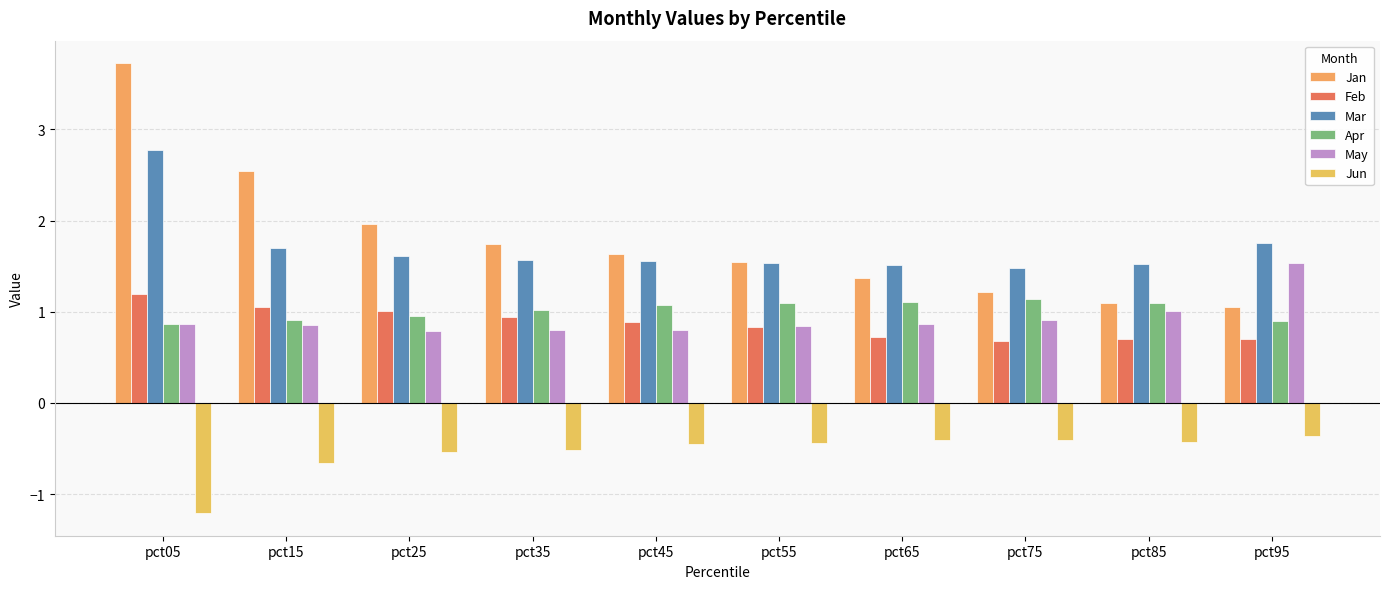

Which has a higher value, pct55 or pct15?

pct15